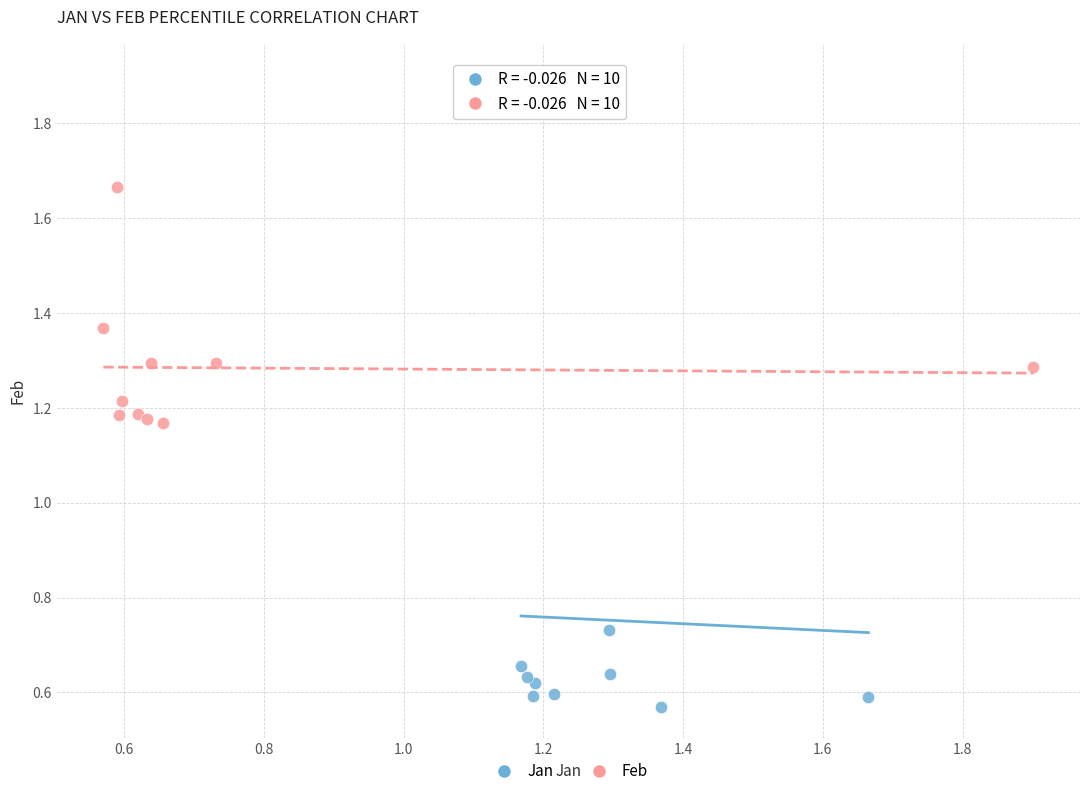

What are all the series names shown in the legend?

Jan, Feb